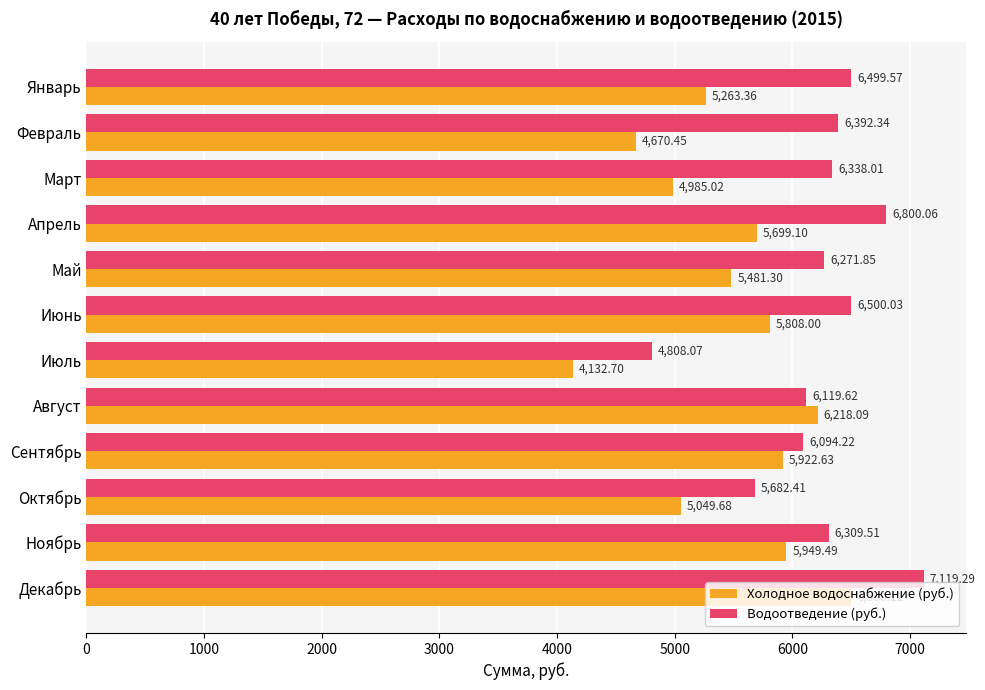

At Сентябрь, list the series in order from smallest to largest.

Холодное водоснабжение (руб.), Водоотведение (руб.)